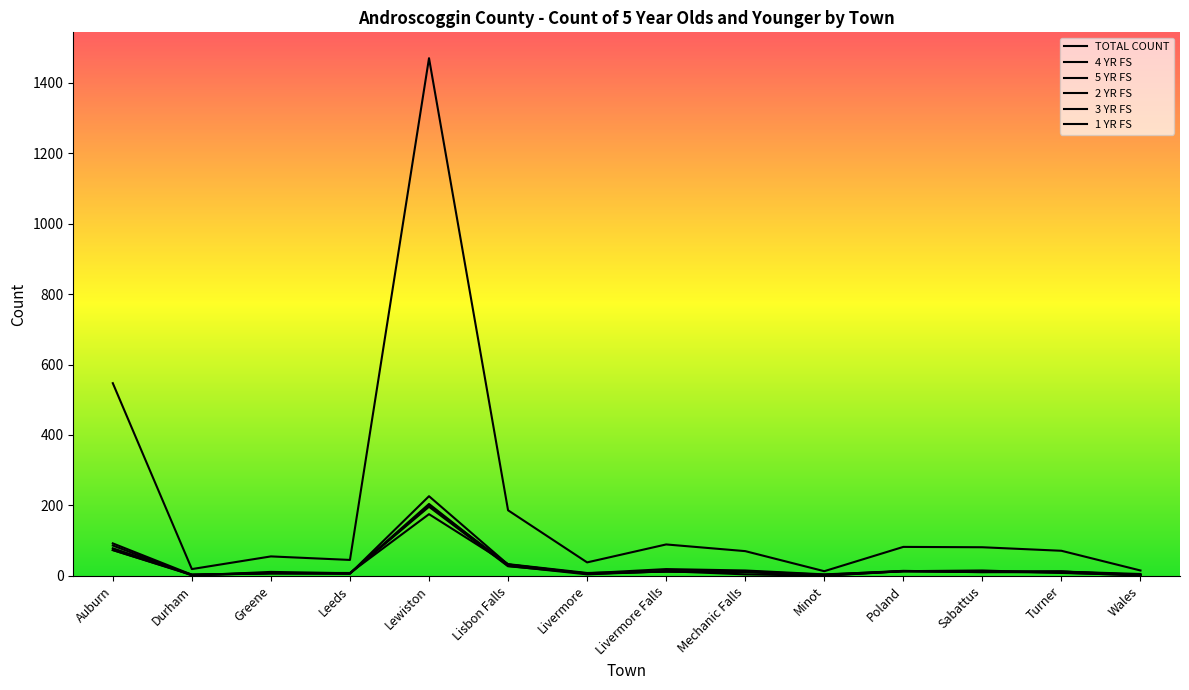

Which series has the largest range (max minus min)?

TOTAL COUNT